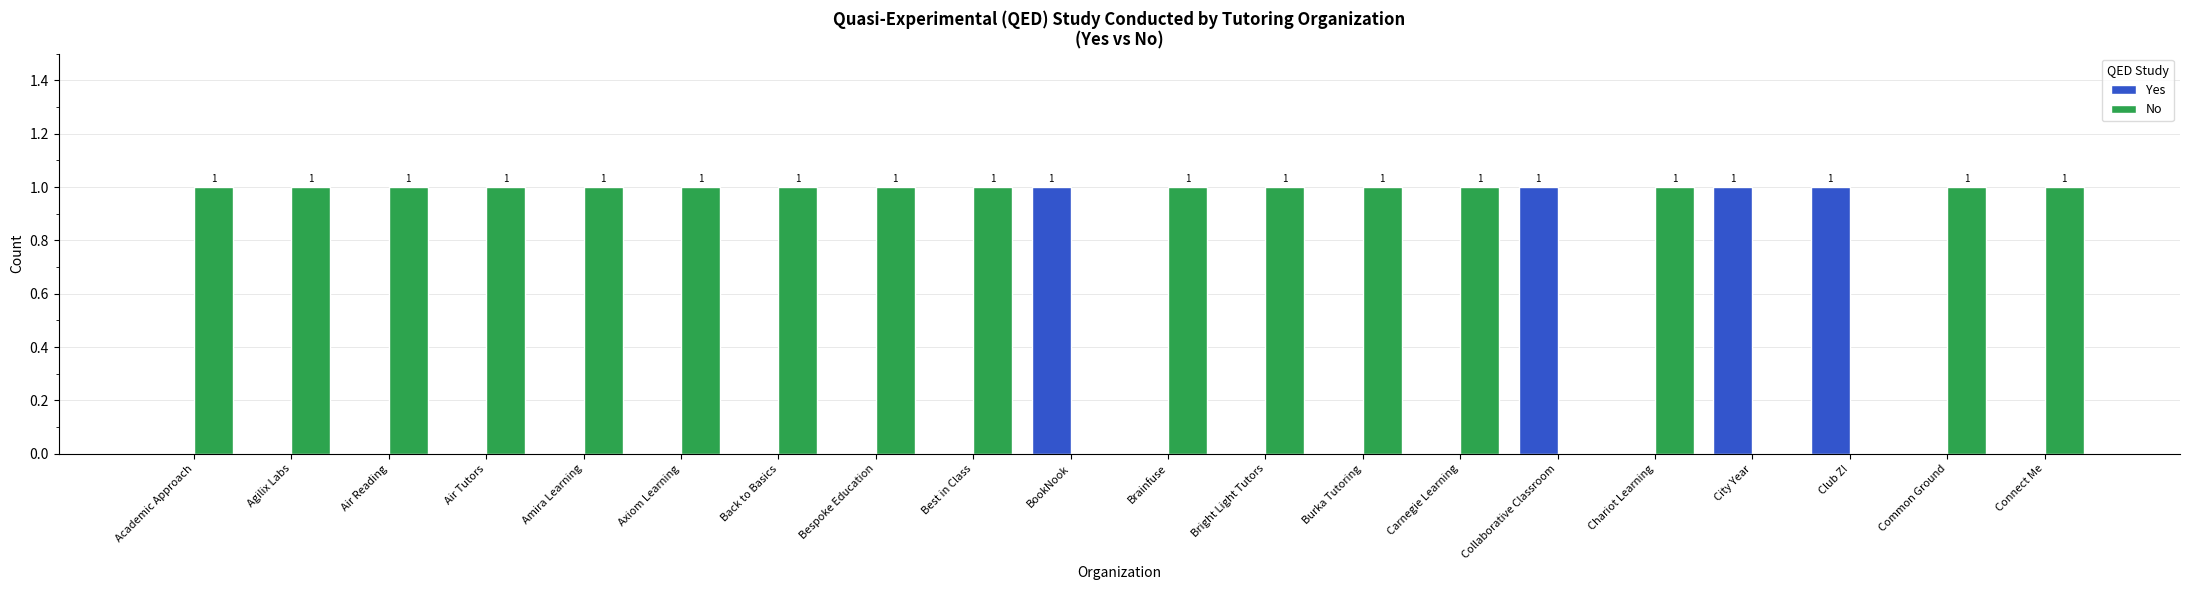

Reading right to left, list all the values displayed in this chart.

Yes: 0	0	1	1	0	1	0	0	0	0	1	0	0	0	0	0	0	0	0	0
No: 1	1	0	0	1	0	1	1	1	1	0	1	1	1	1	1	1	1	1	1